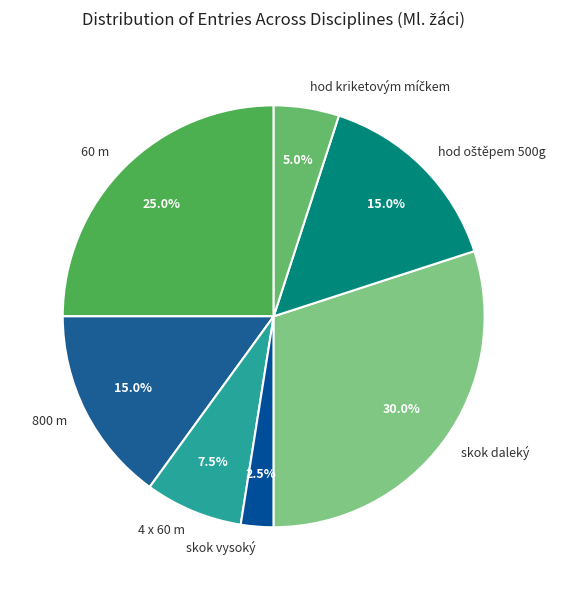

Which category has the biggest portion of the pie?

skok daleký